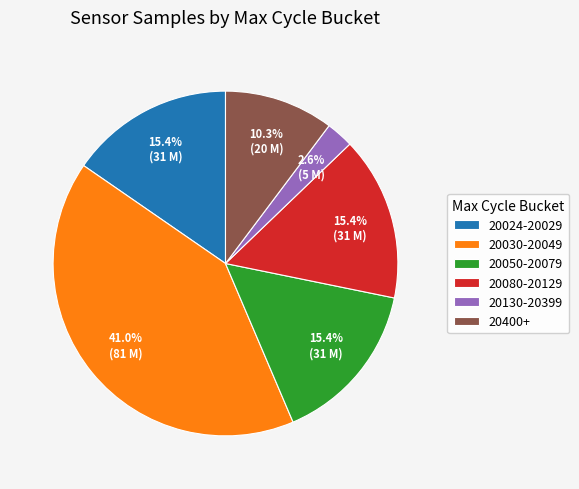

Does any single category account for the majority?

No